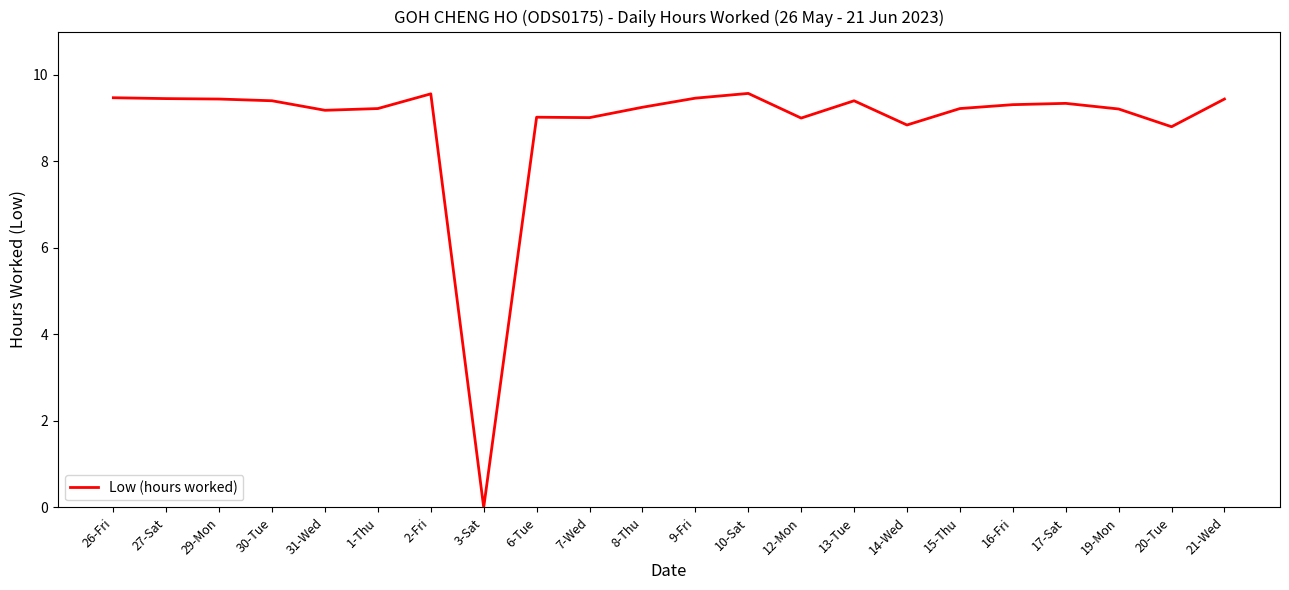

What position from the left is 27-Sat?

2